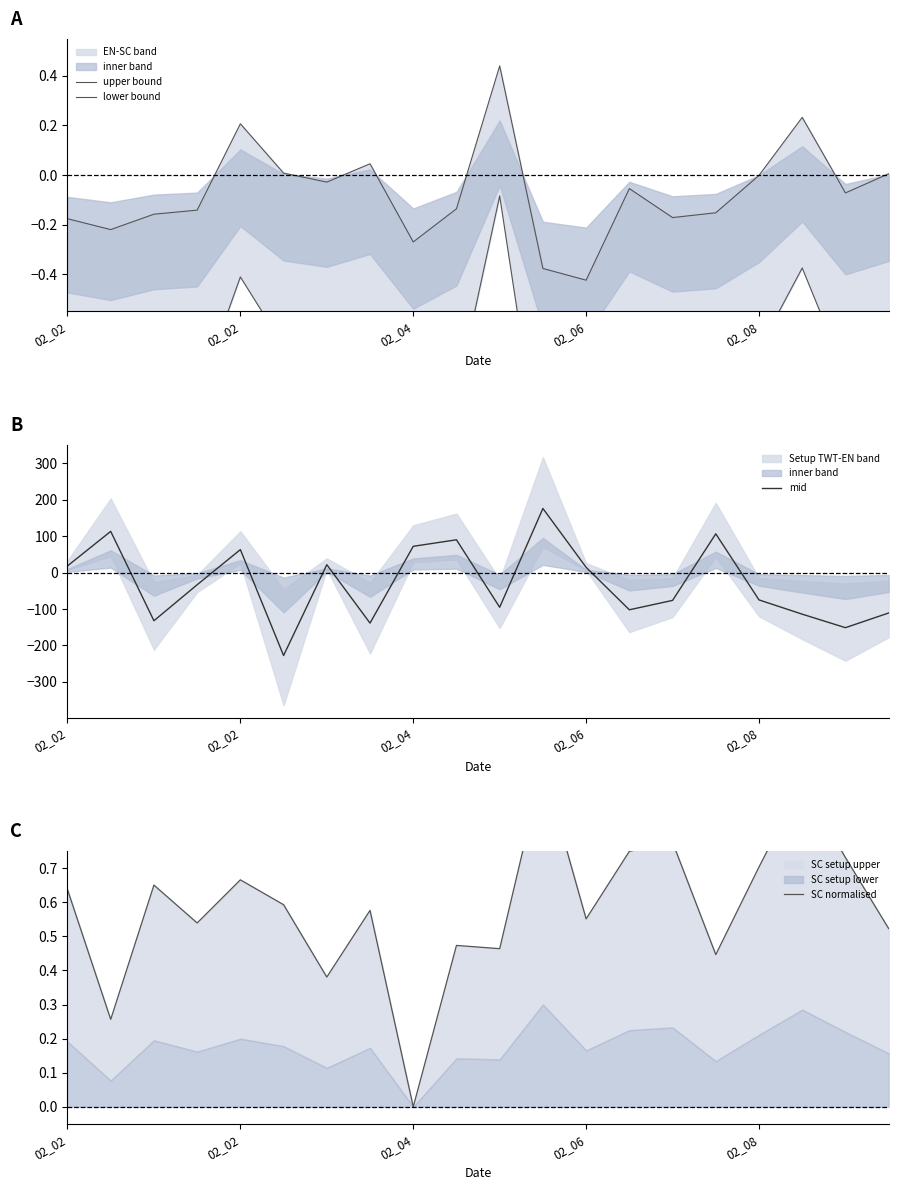

What is the difference between the maximum and second lowest values in the upper bound series?

0.8